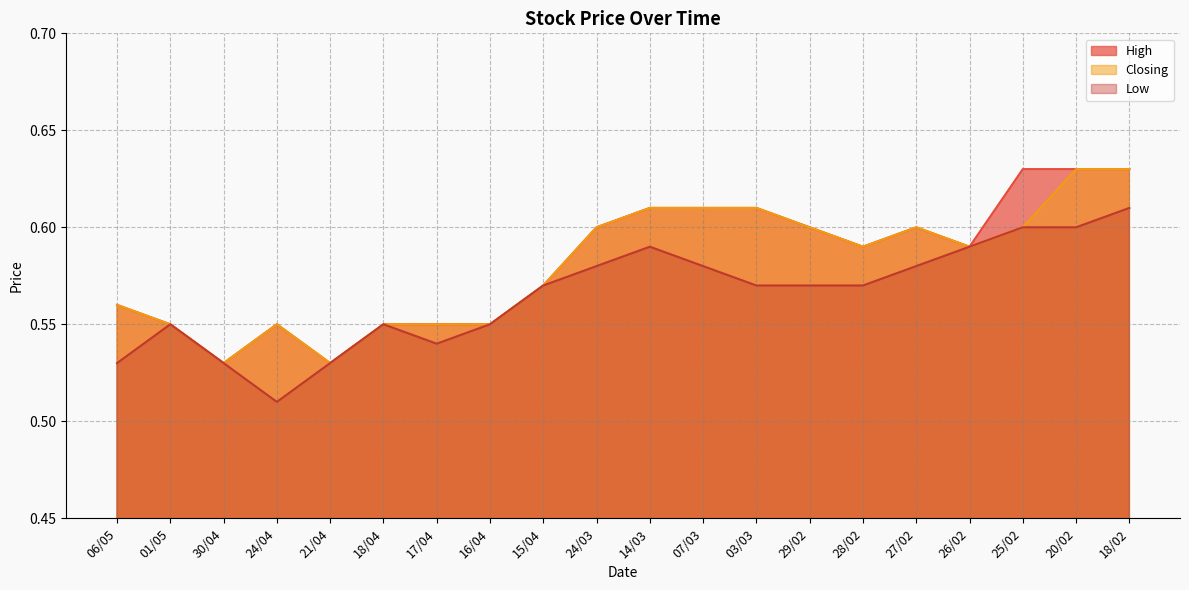

What is the greatest value displayed?

0.6